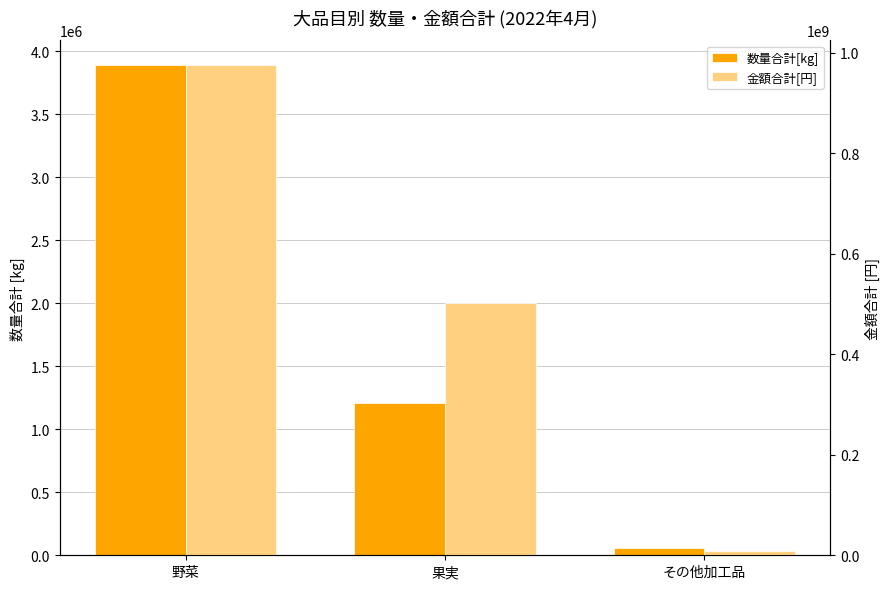

What is the value of the 金額合計[円] bar at the 3rd from the left?

9471056